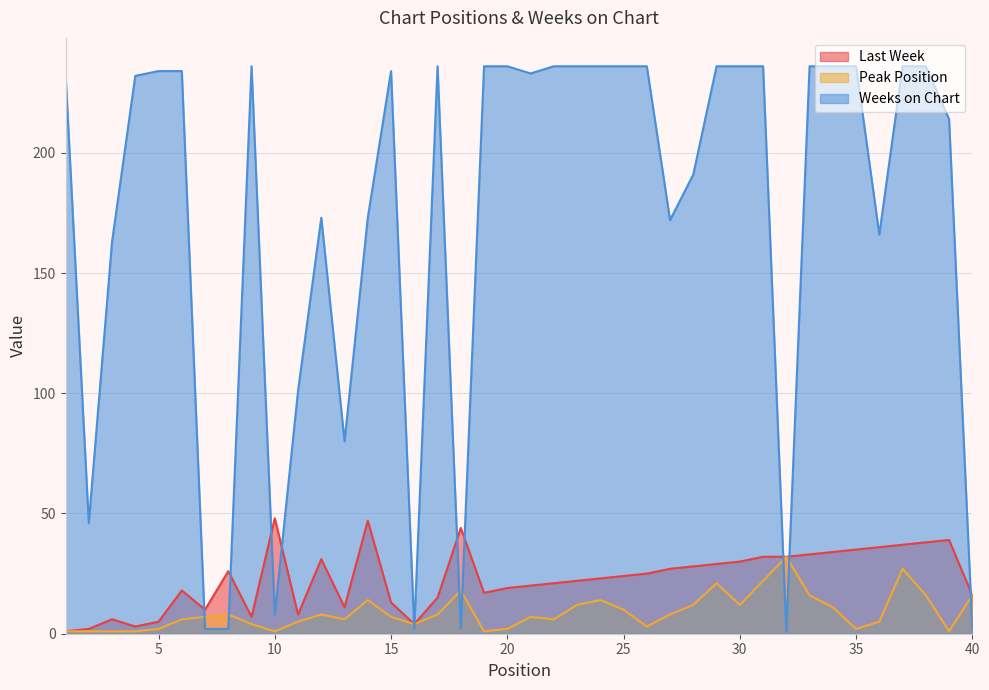

True or false: Weeks on Chart has more than 2 points higher than both neighbors.

True